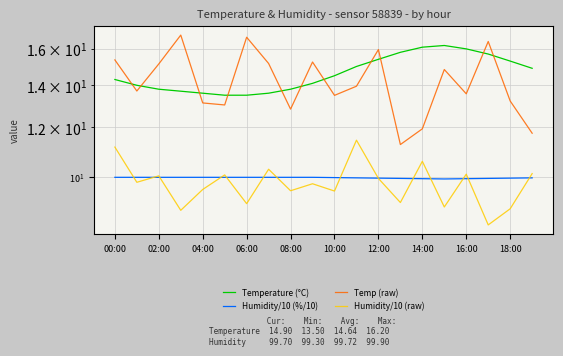

What value does the Humidity/10 (%/10) series have at 15?

9.9